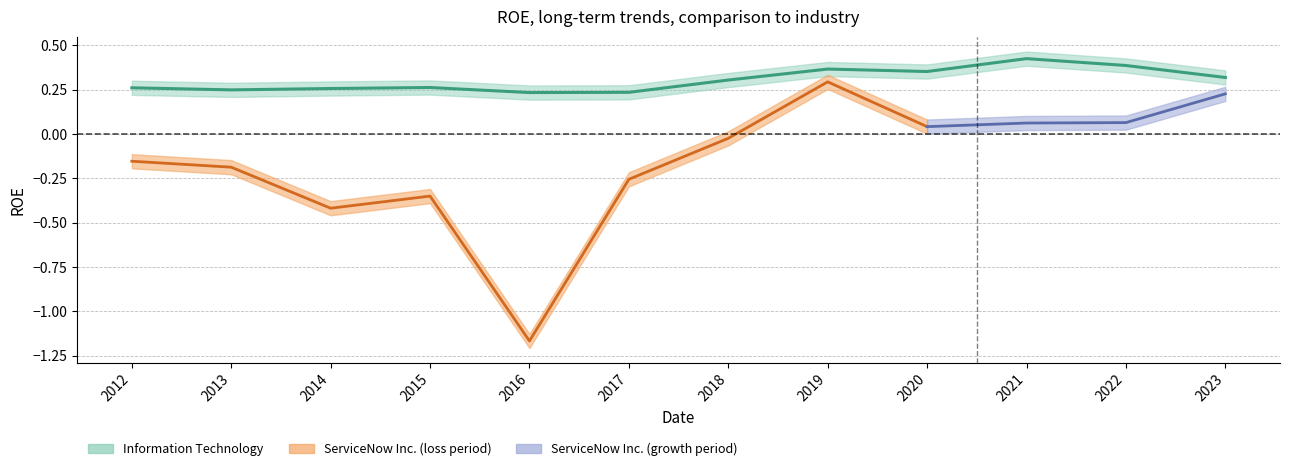

What is the difference between the maximum and second lowest values?

0.2